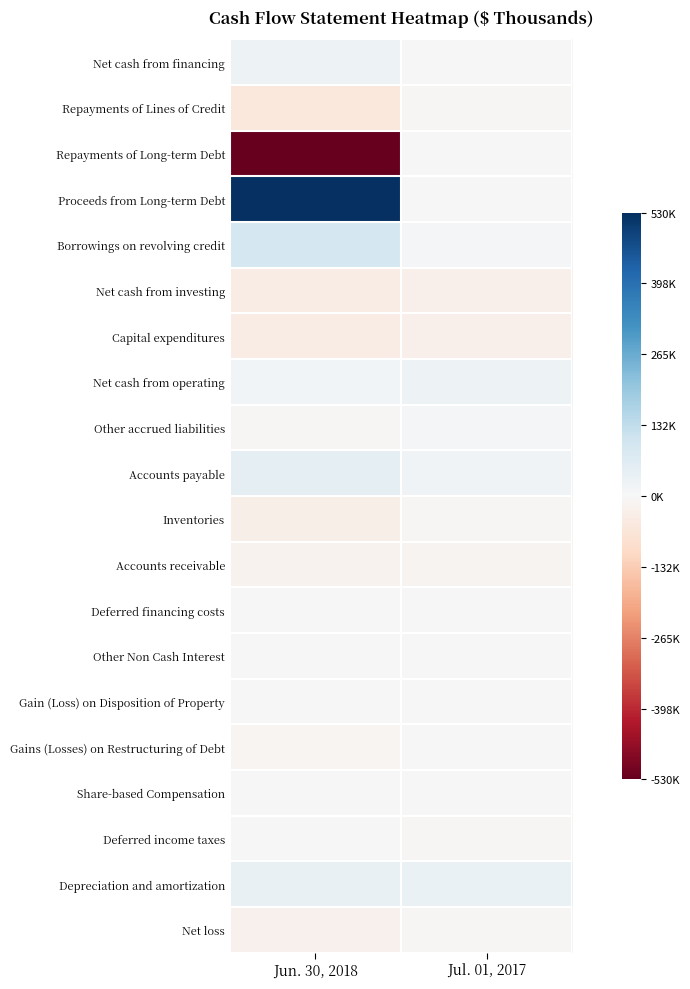

What is the greatest value displayed?

530000